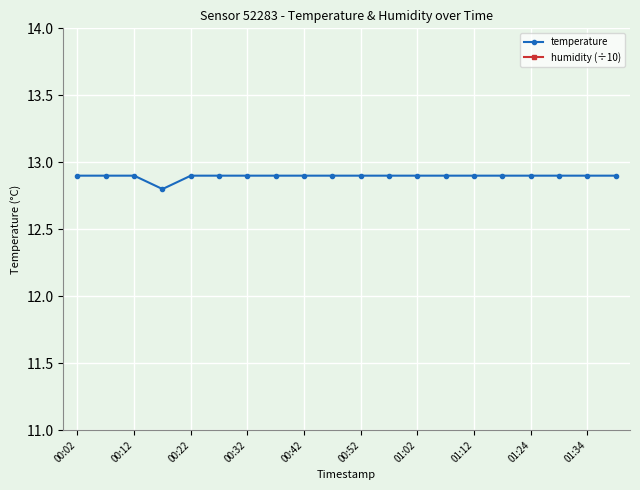

How many lines are shown in the chart?

2